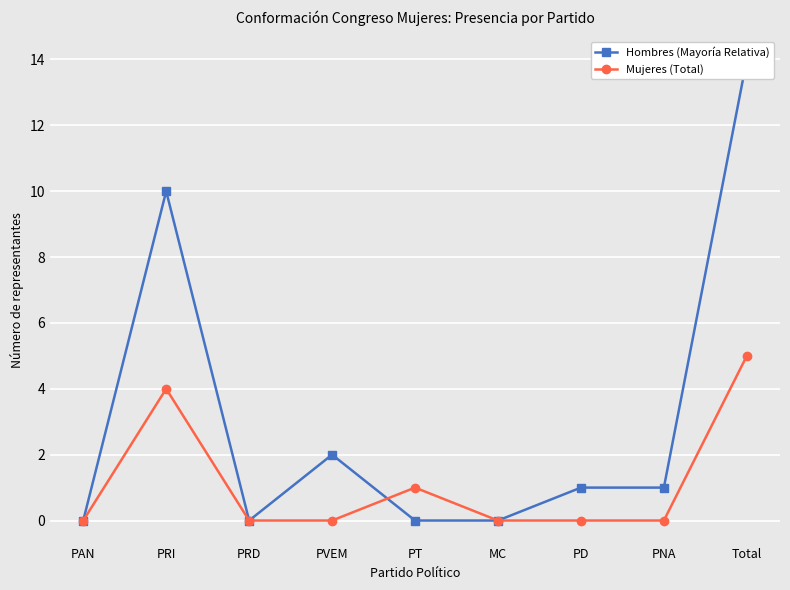

Reading left to right, extract all data points from this chart.

Hombres (Mayoría Relativa): PAN=0	PRI=10	PRD=0	PVEM=2	PT=0	MC=0	PD=1	PNA=1	Total=14
Mujeres (Total): PAN=0	PRI=4	PRD=0	PVEM=0	PT=1	MC=0	PD=0	PNA=0	Total=5